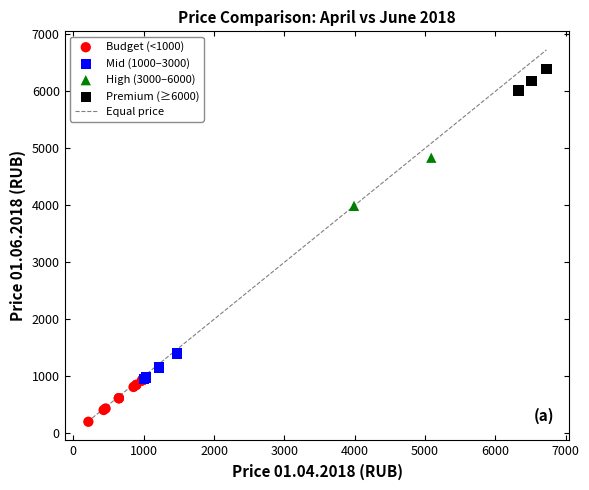

Which series reaches the maximum Y coordinate?

Premium (≥6000)